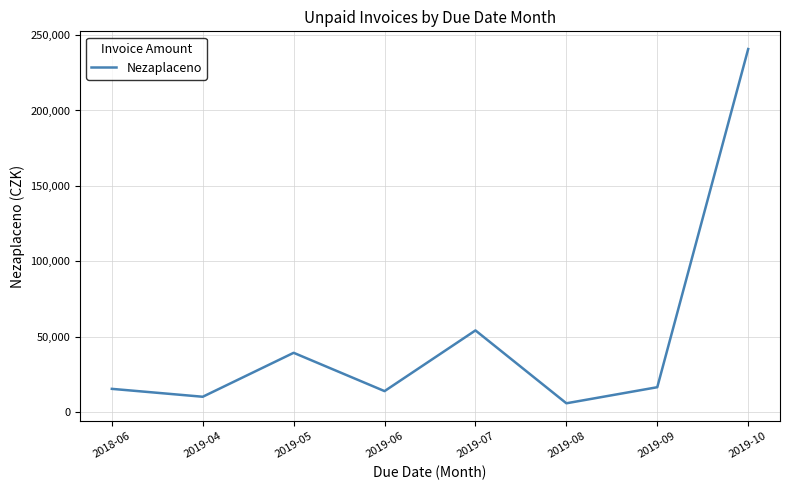

What is the greatest value displayed?

240700.0